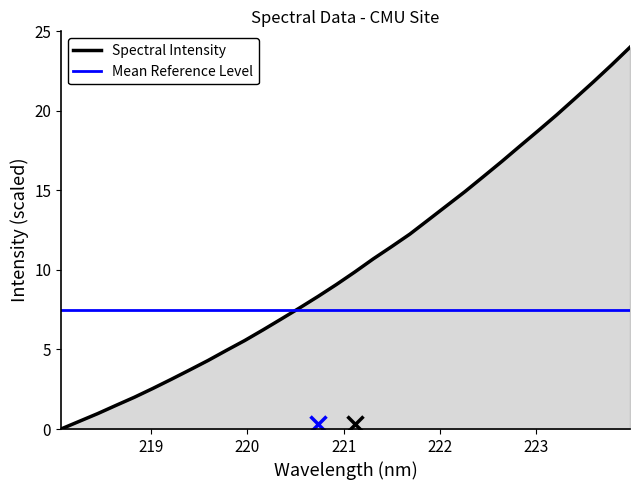

Reading left to right, what are all the values shown in this chart?

218.0596=0.0	218.2508=0.5	218.442=1.0	218.6332=1.5	218.8244=2.0	219.0156=2.6	219.2067=3.1	219.3979=3.7	219.589=4.3	219.7801=4.9	219.9712=5.6	220.1623=6.2	220.3533=6.9	220.5444=7.6	220.7354=8.3	220.9264=9.1	221.1174=9.9	221.3083=10.7	221.4993=11.5	221.6902=12.3	221.8812=13.1	222.0721=14.0	222.263=14.9	222.4538=15.9	222.6447=16.8	222.8355=17.8	223.0264=18.8	223.2172=19.7	223.408=20.8	223.5987=21.8	223.7895=22.9	223.9802=24.0